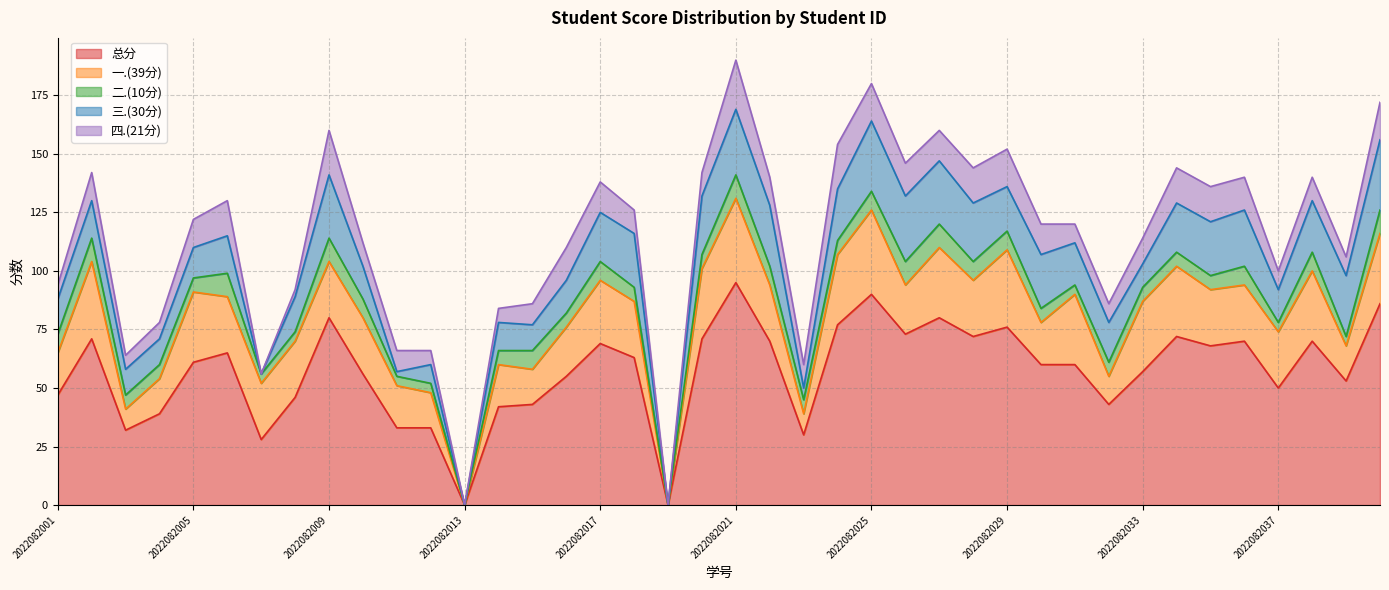

Is the value of 一.(39分) at 2022082033 greater than the value of 二.(10分) at 2022082033?

Yes